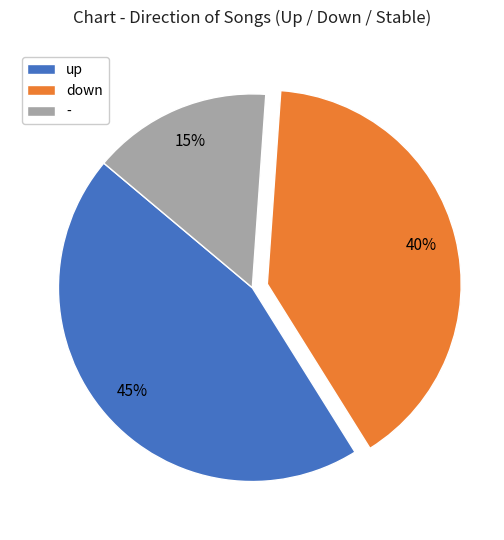

Which category has the smallest portion of the pie?

-